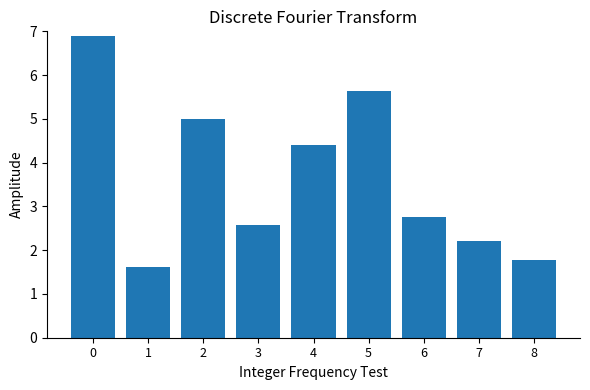

What is the difference between the values at 5 and 0?

1.3